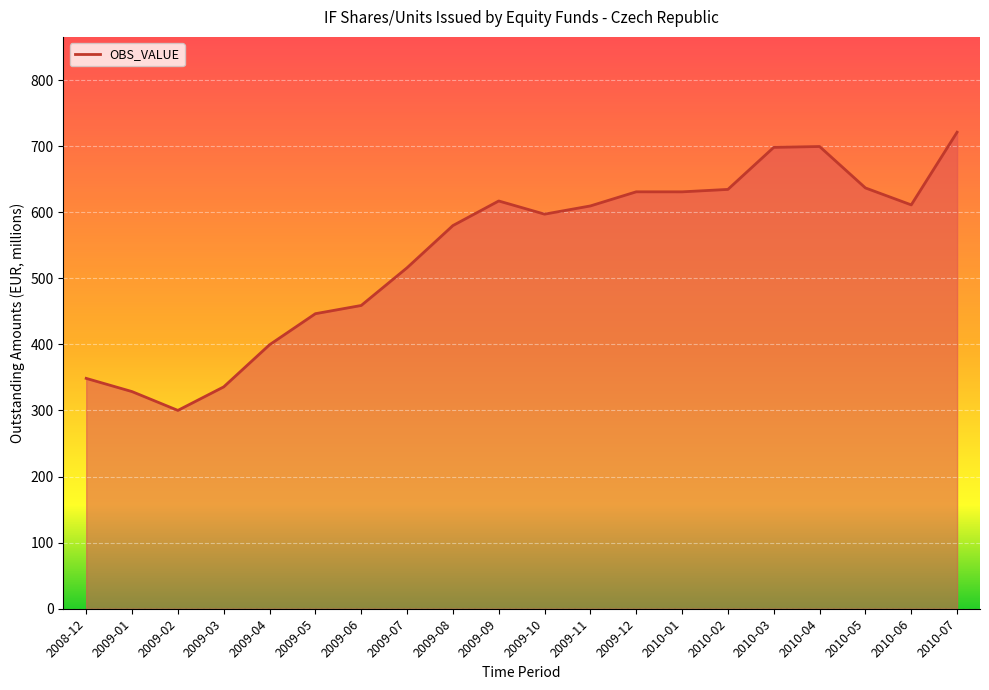

How many categories are shown in the chart?

20